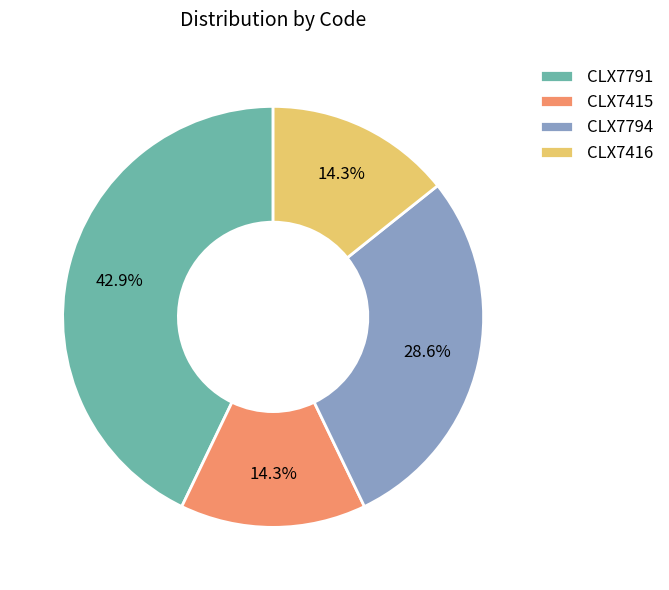

To the nearest percent, what percentage of the pie is CLX7416?

14%